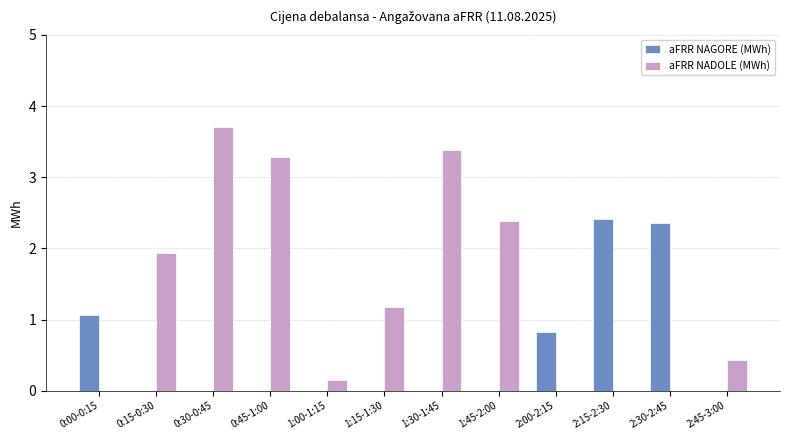

Is the value of aFRR NADOLE (MWh) at 0:00-0:15 greater than the value of aFRR NAGORE (MWh) at 0:00-0:15?

No